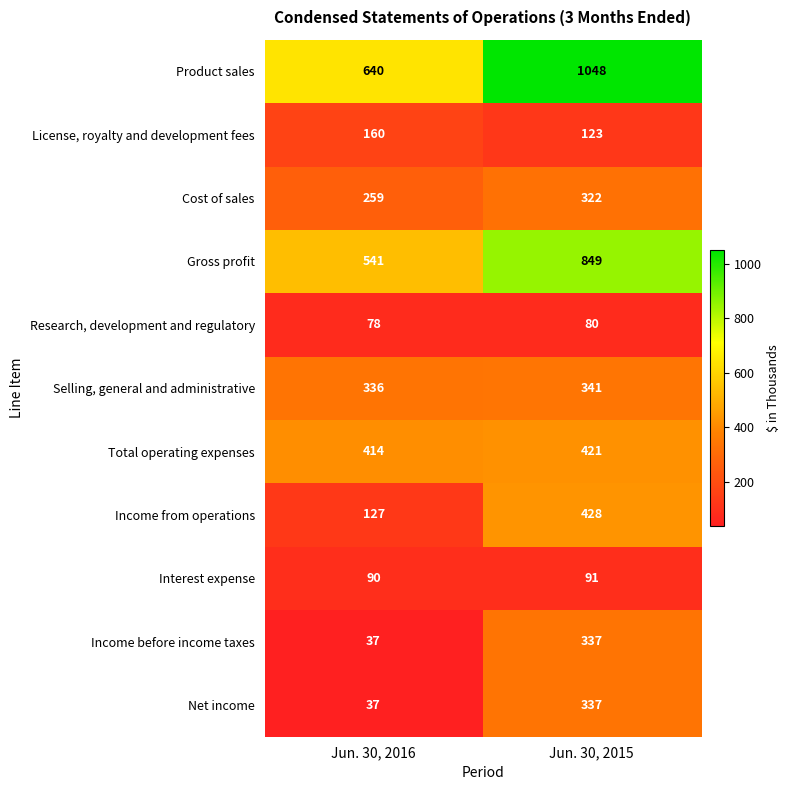

The value of Selling, general and administrative at Jun. 30, 2015 is 341. True or false?

True